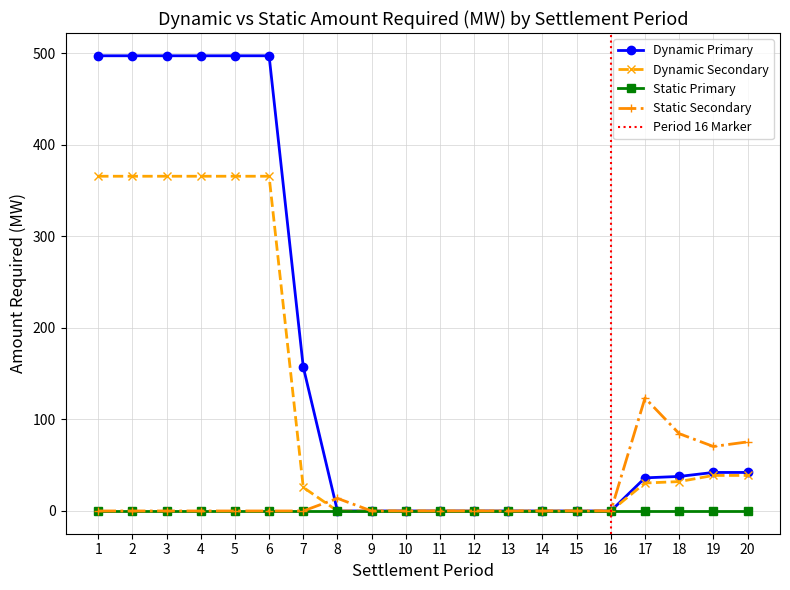

Between 7 and 15, which series saw the biggest shift?

Dynamic Primary